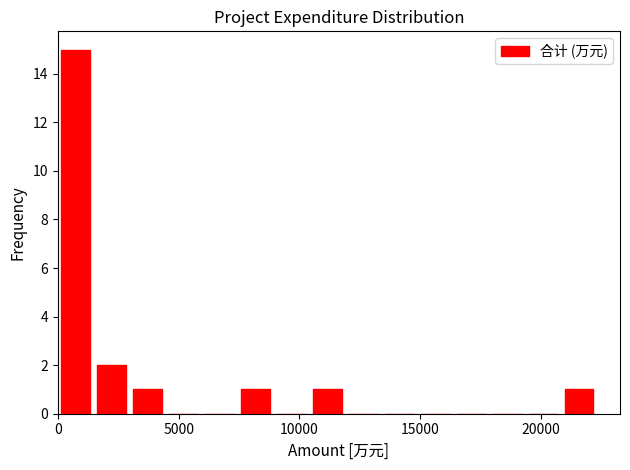

Read against the x-axis, roughly where is the centre of the tallest bar?

500